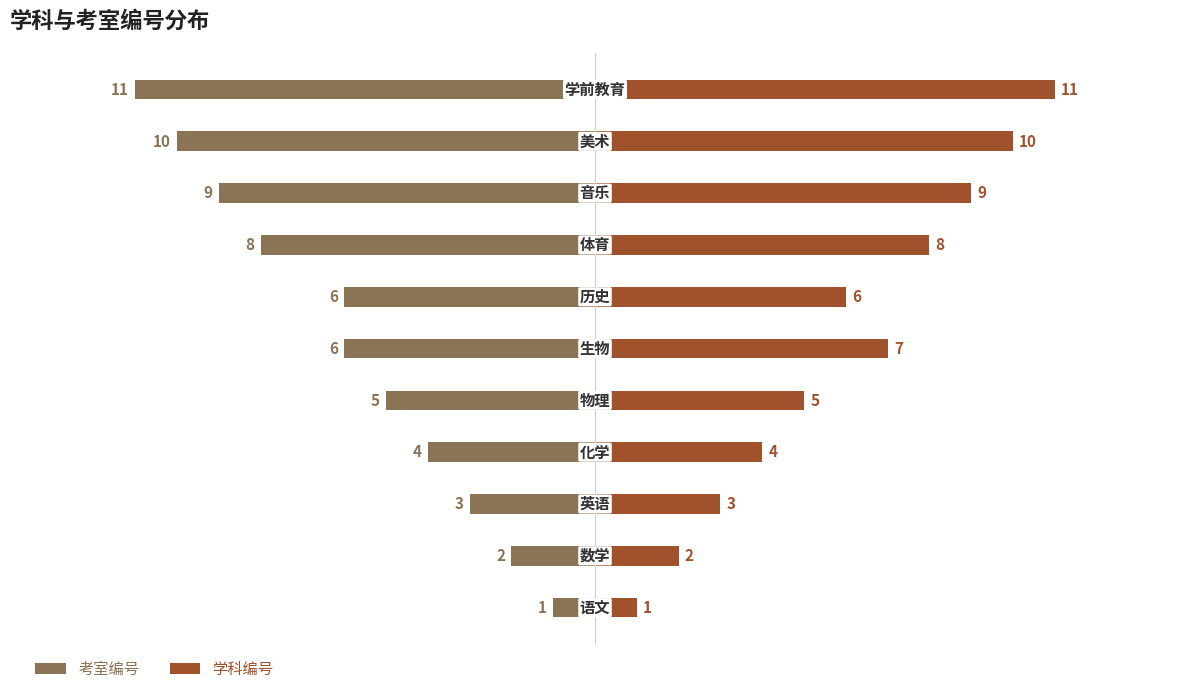

Rank the series by their maximum value, from lowest to highest.

考室编号, 学科编号